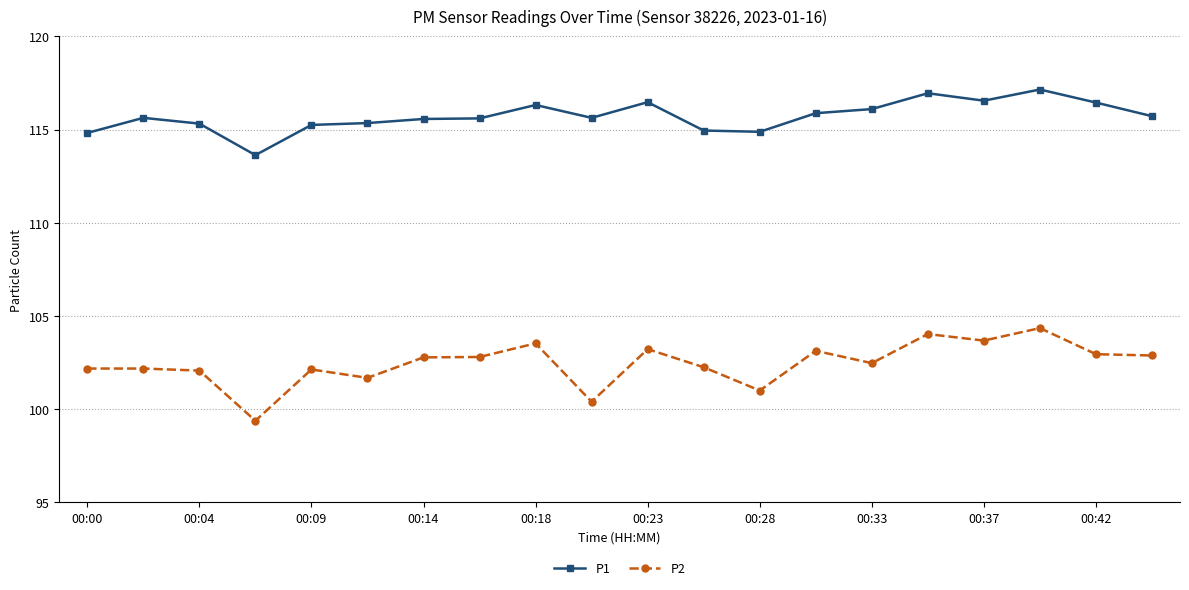

List the series in order of their peak value, highest first.

P1, P2